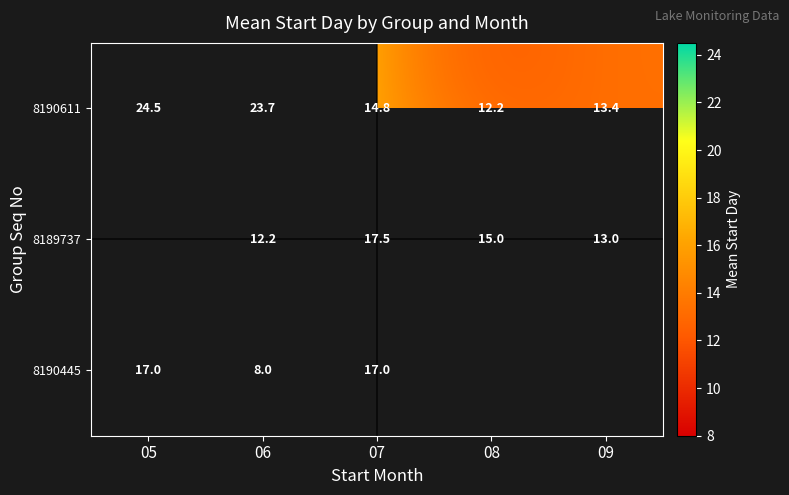

Read the 8190611 value at 07.

14.8